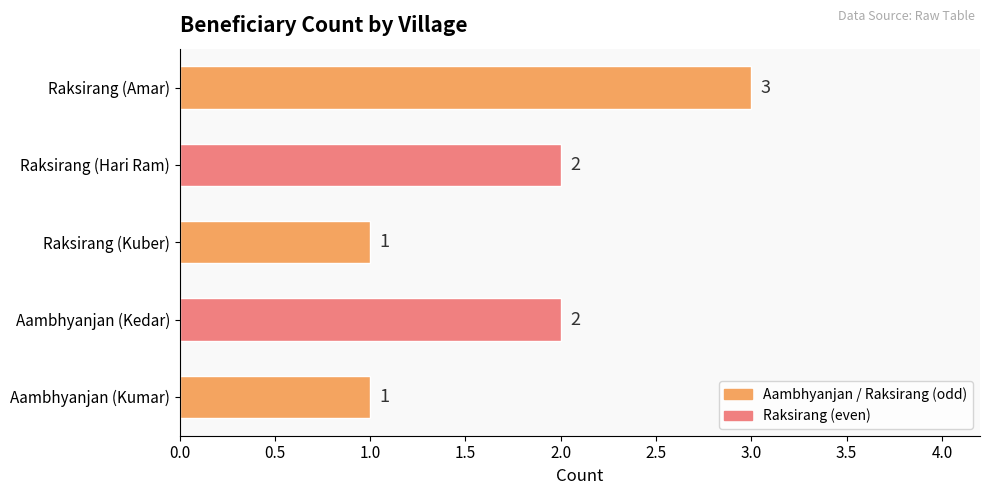

Reading bottom to top, list all the values displayed in this chart.

Aambhyanjan (Kumar)=1	Aambhyanjan (Kedar)=2	Raksirang (Kuber)=1	Raksirang (Hari Ram)=2	Raksirang (Amar)=3